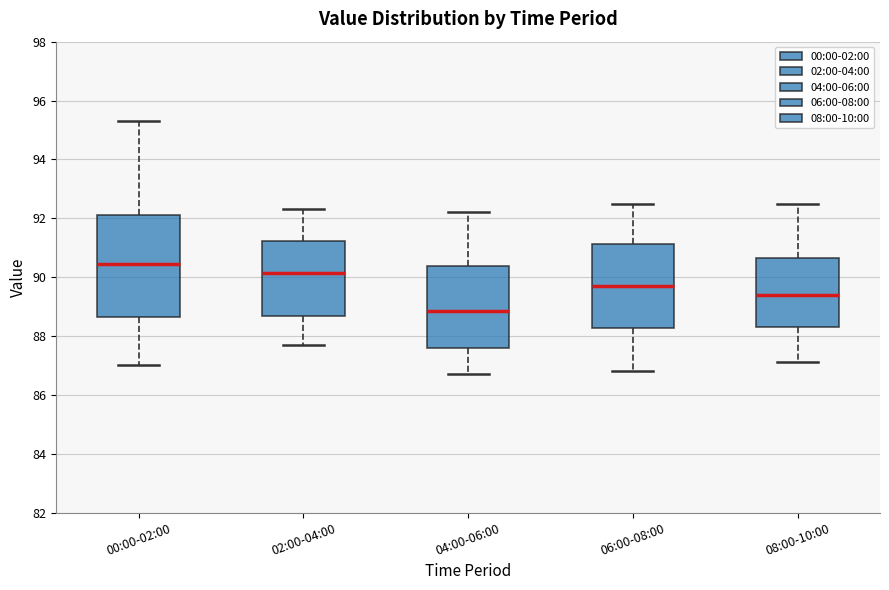

Which box's median line is the lowest?

04:00-06:00